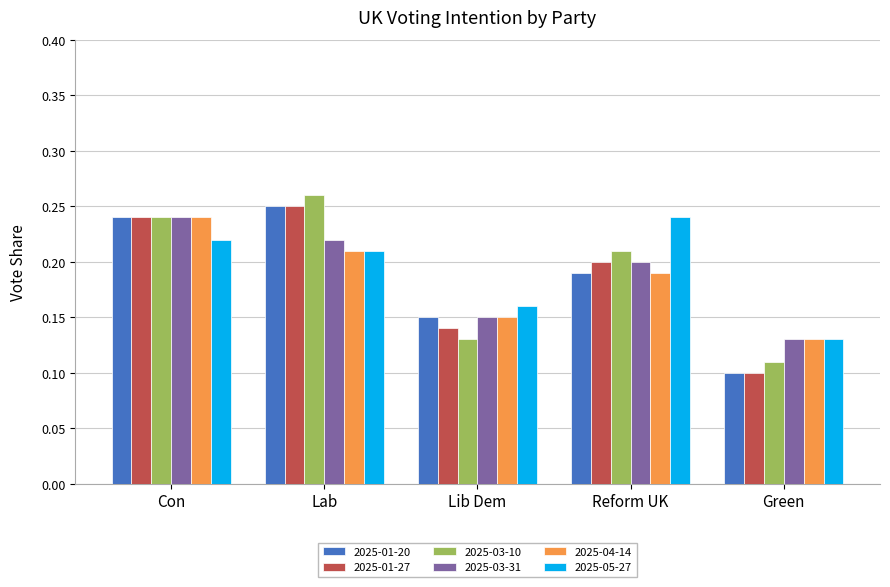

Where is 2025-04-14 nearest to the value 0?

Green